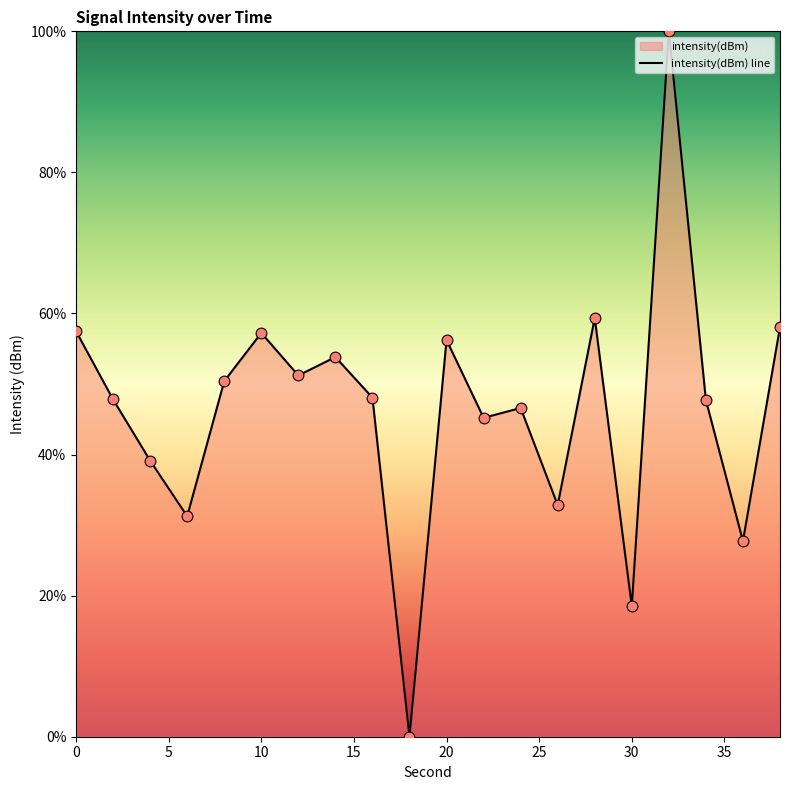

What is the difference between the maximum and minimum values?

100.0